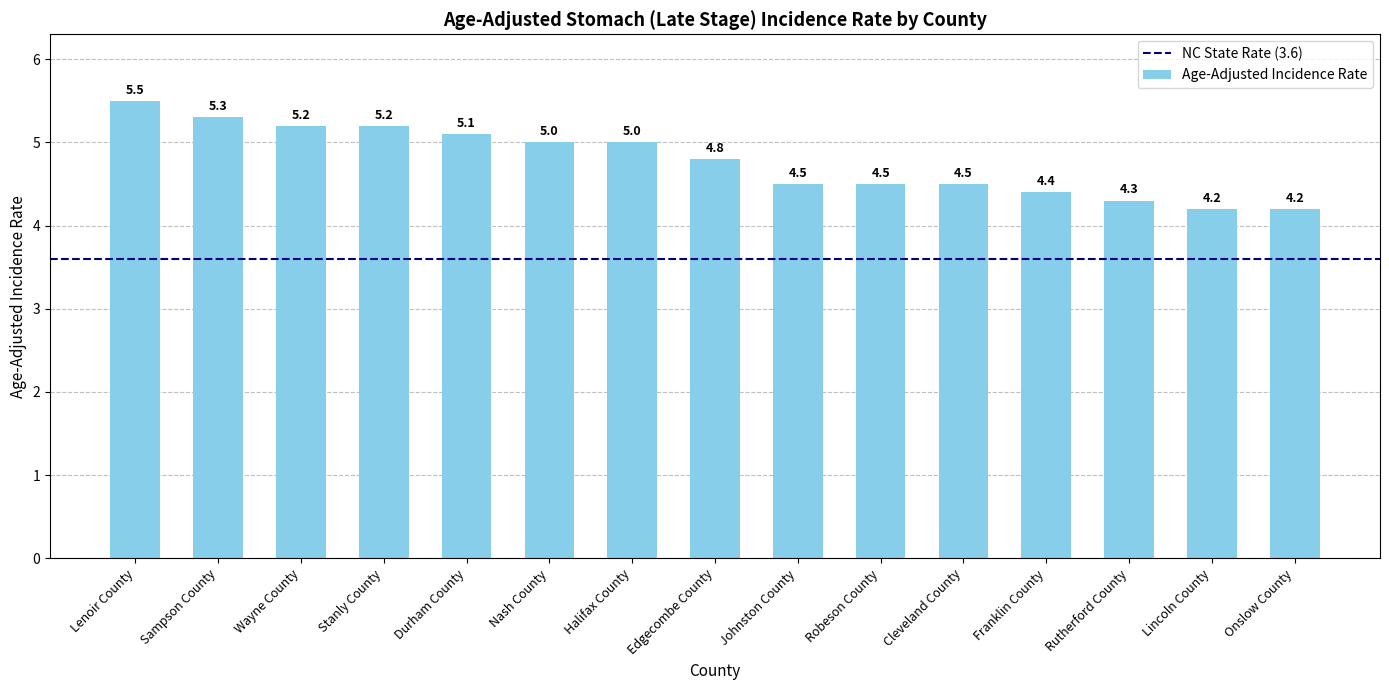

What is the label of the 6th bar from the left?

Nash County